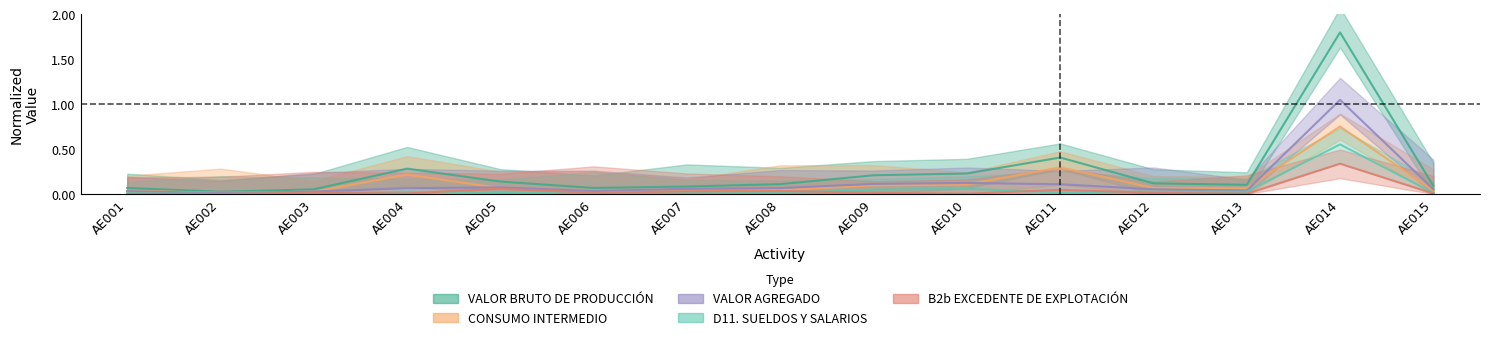

Which category has the highest value in the D11. SUELDOS Y SALARIOS series?

AE014